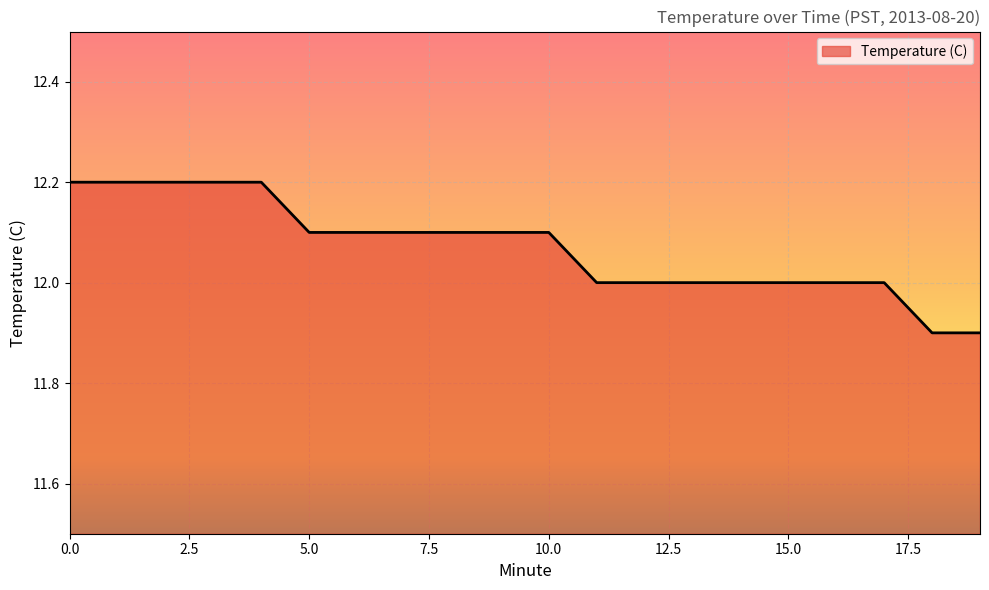

What is the difference between the second highest and second lowest values?

0.3